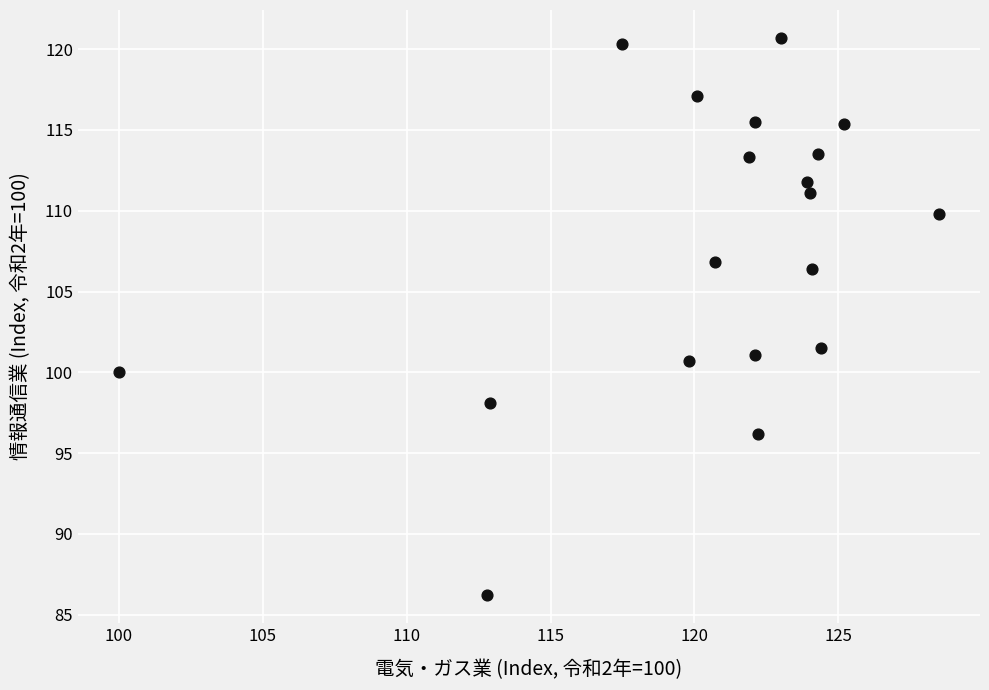

What is the range of Y values (max minus min)?

34.5